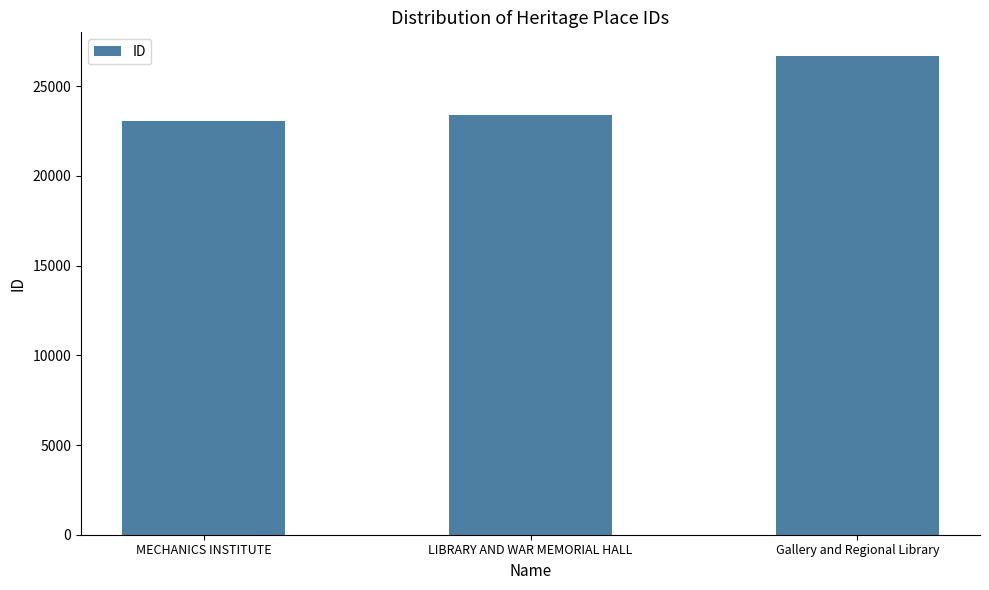

What is the label of the 1st bar from the right?

Gallery and Regional Library